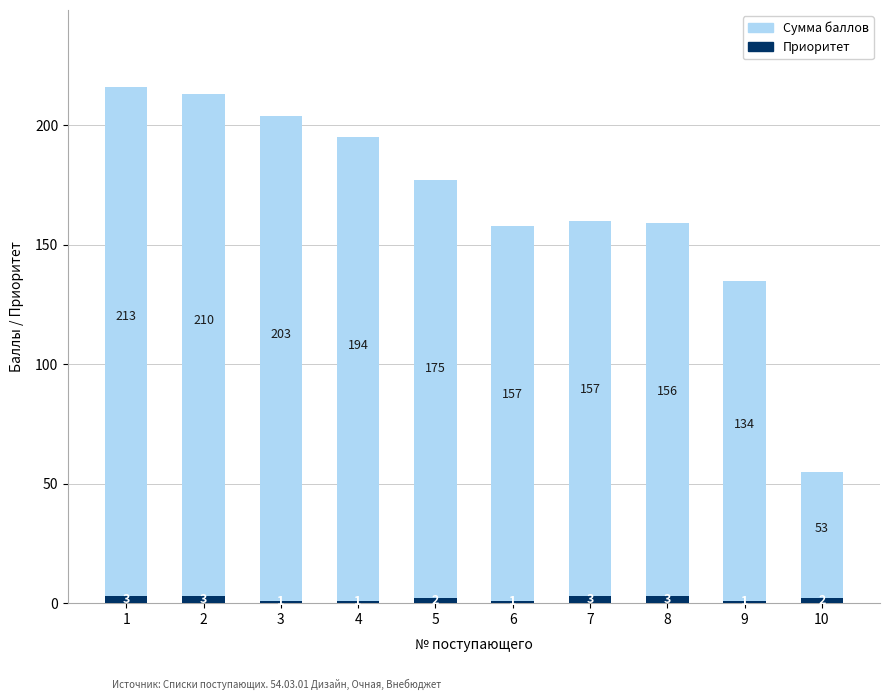

What are all the series names shown in the legend?

Сумма баллов, Приоритет